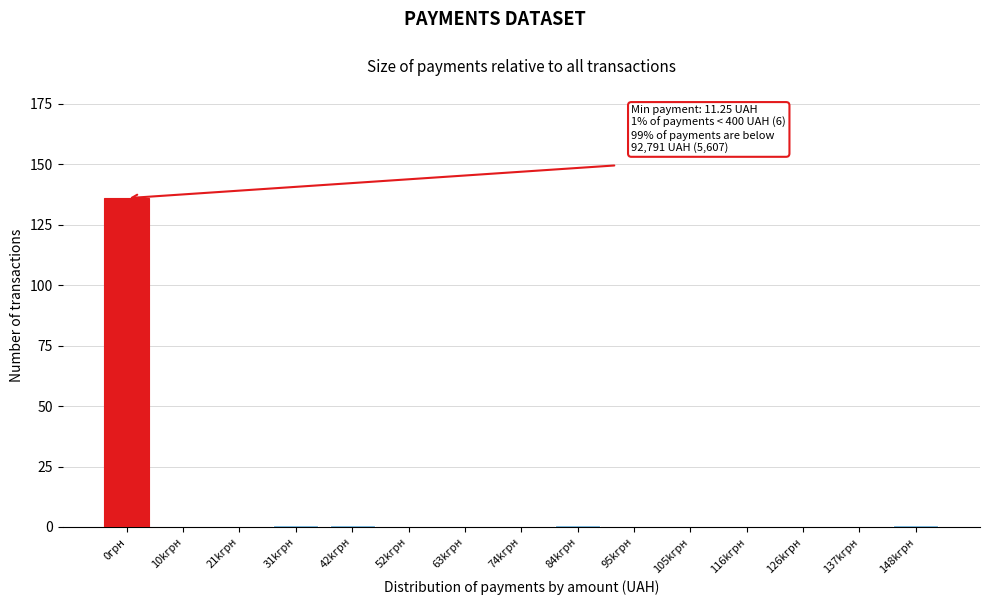

Reading right to left, extract all data points from this chart.

148kгрн=1	137kгрн=0	126kгрн=0	116kгрн=0	105kгрн=0	95kгрн=0	84kгрн=1	74kгрн=0	63kгрн=0	52kгрн=0	42kгрн=1	31kгрн=1	21kгрн=0	10kгрн=0	0грн=136